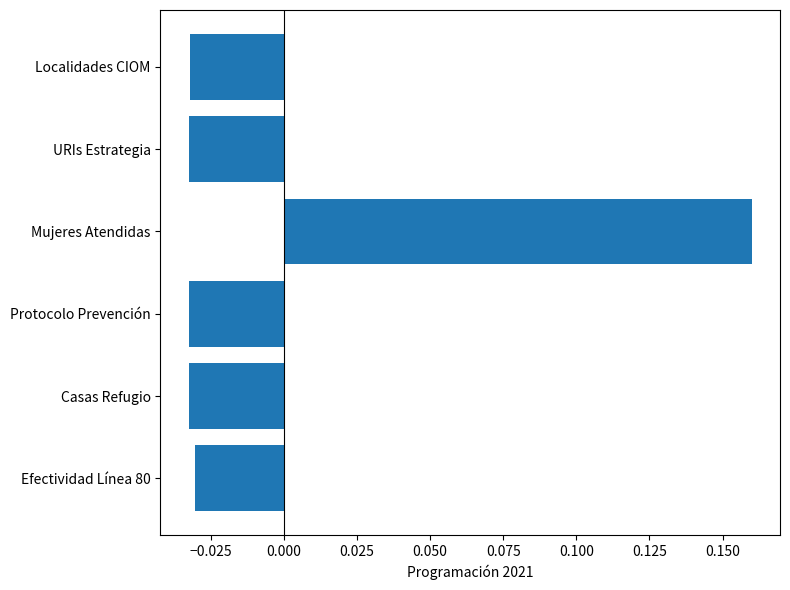

How many values are between 0 and 1?

1